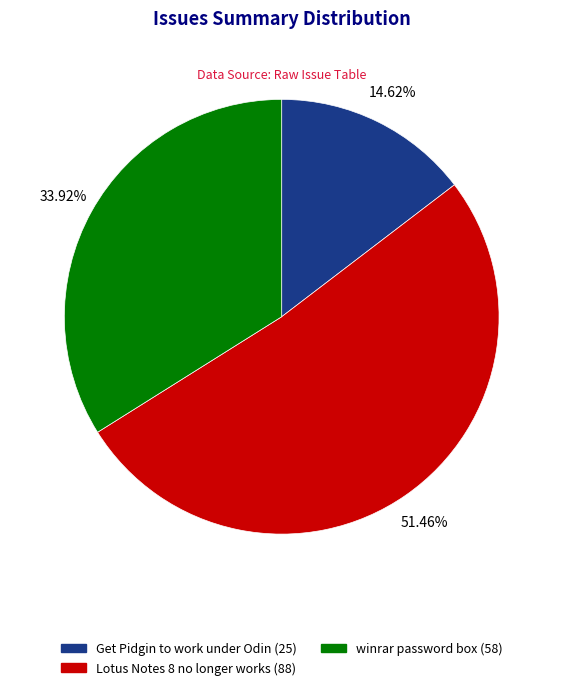

To the nearest percent, what is the difference between the Lotus Notes 8 no longer works and winrar password box slice percentages?

18%